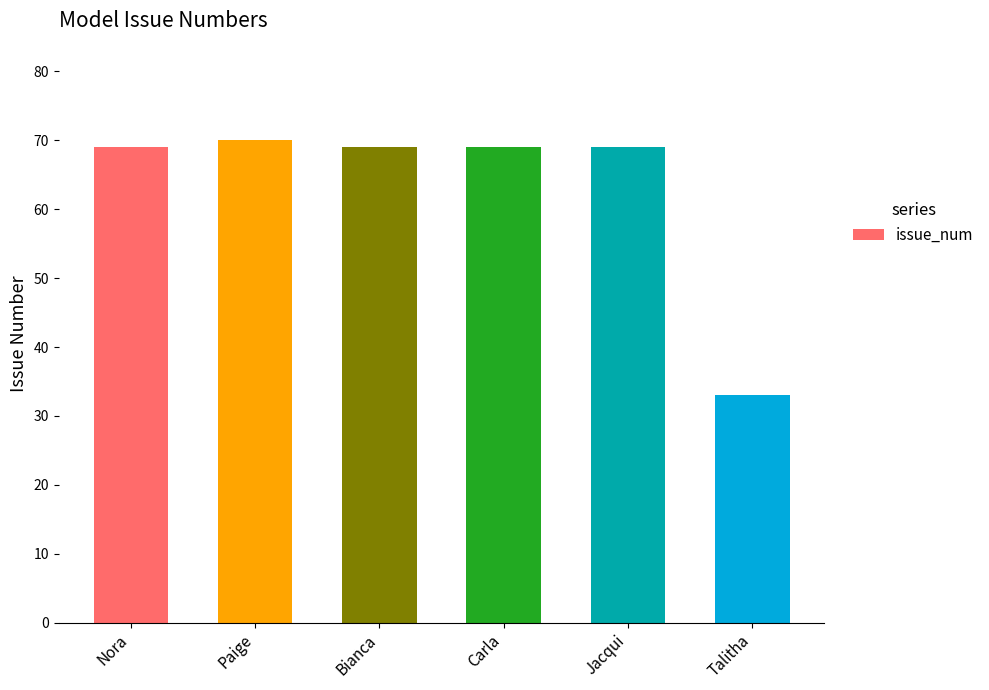

What is the ratio of the value at Jacqui to the value at Talitha?

2.1